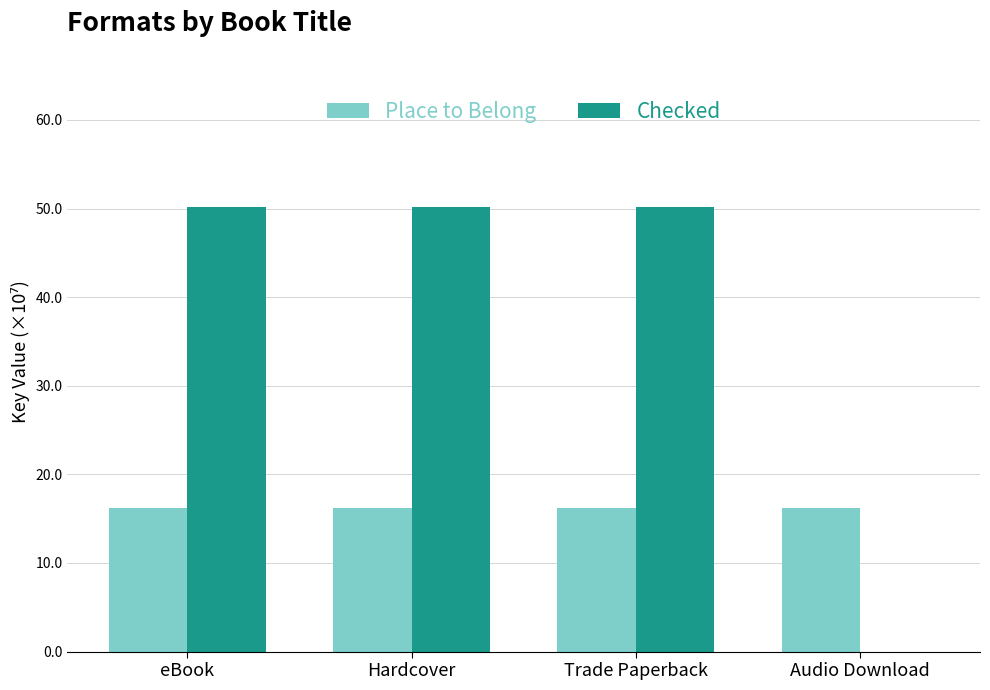

What is the average value of the Checked series?

37.6